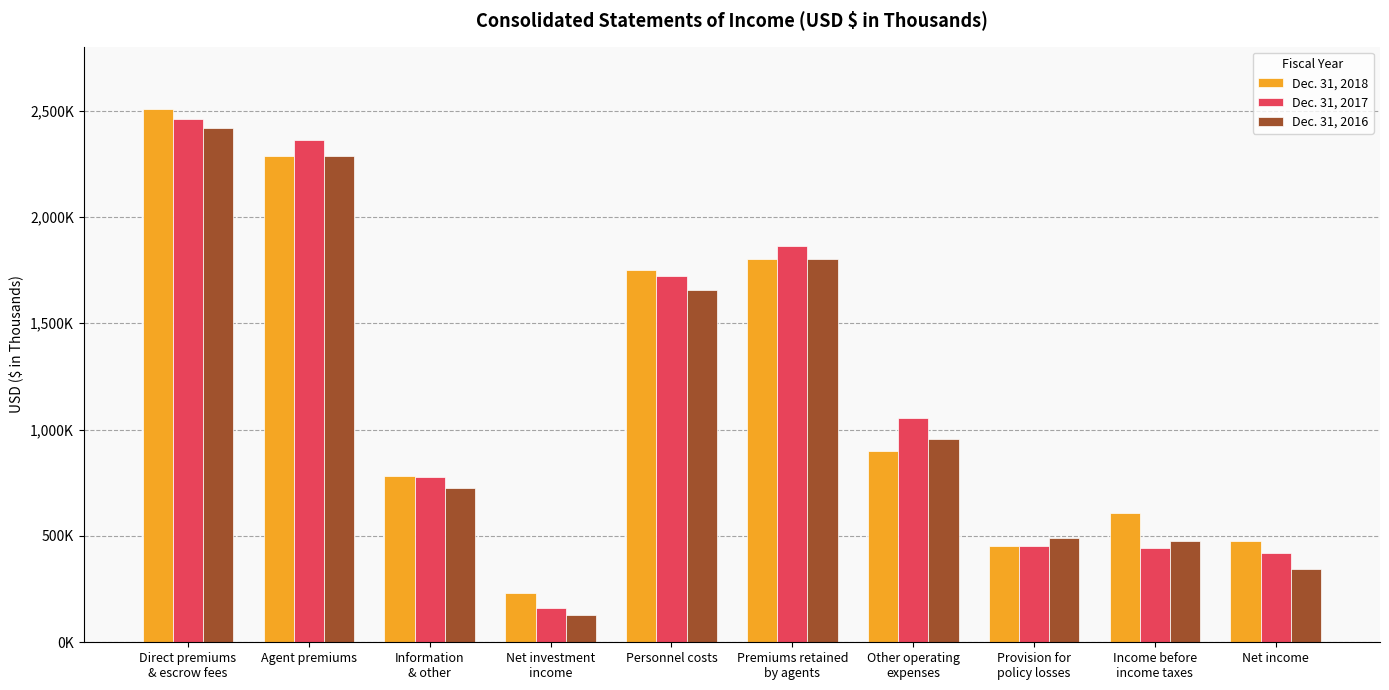

What are all the series names shown in the legend?

Dec. 31, 2018, Dec. 31, 2017, Dec. 31, 2016